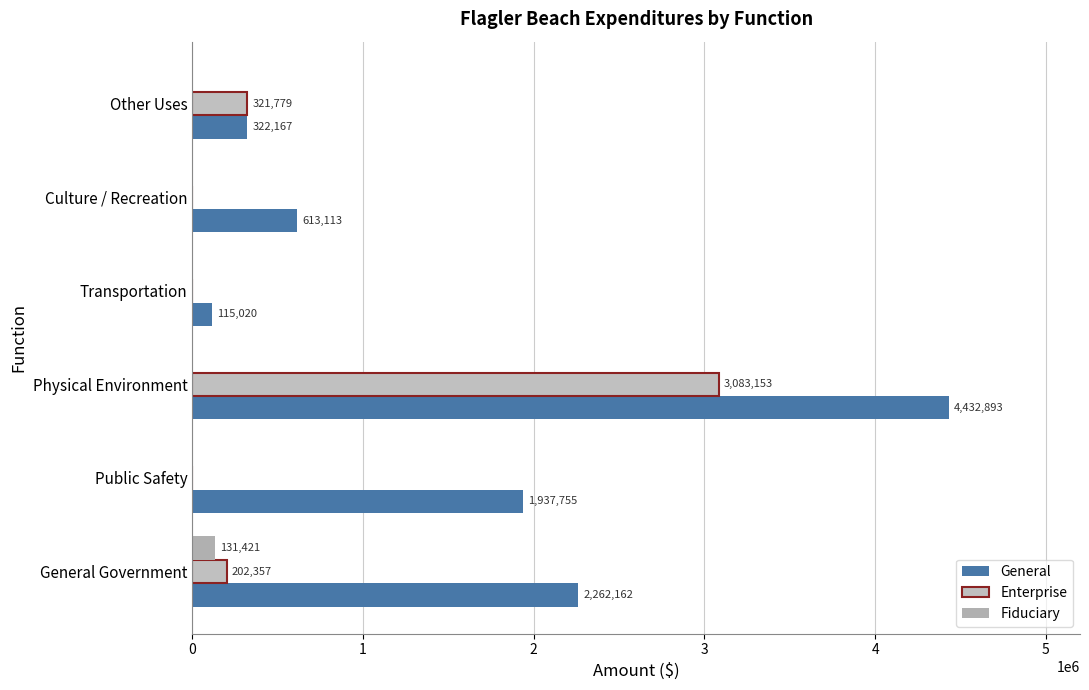

Count the number of categories in the chart.

6